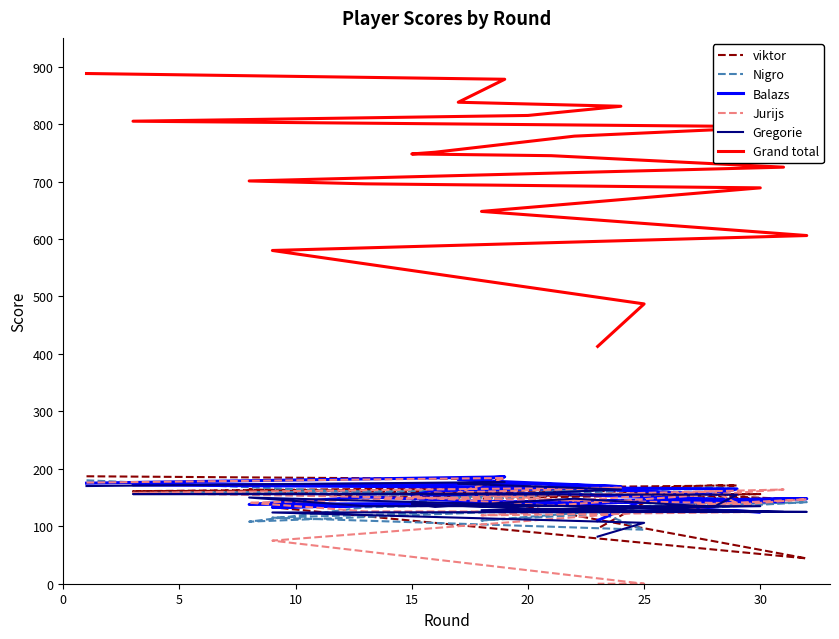

Is it true that Grand total equals 1182 at 30?

False